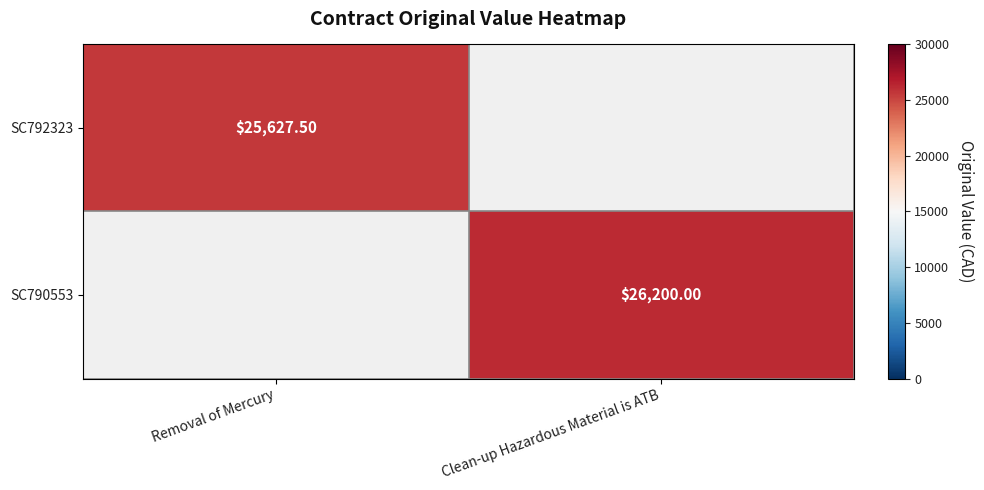

Is the value of SC792323 at Removal of Mercury greater than the value of SC790553 at Clean-up Hazardous Material is ATB?

No